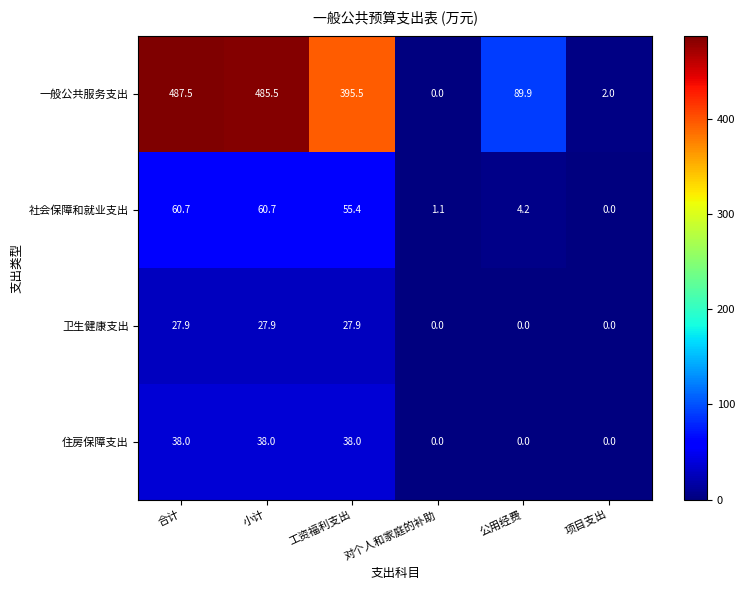

Rank the series by their maximum value, from highest to lowest.

一般公共服务支出, 社会保障和就业支出, 住房保障支出, 卫生健康支出